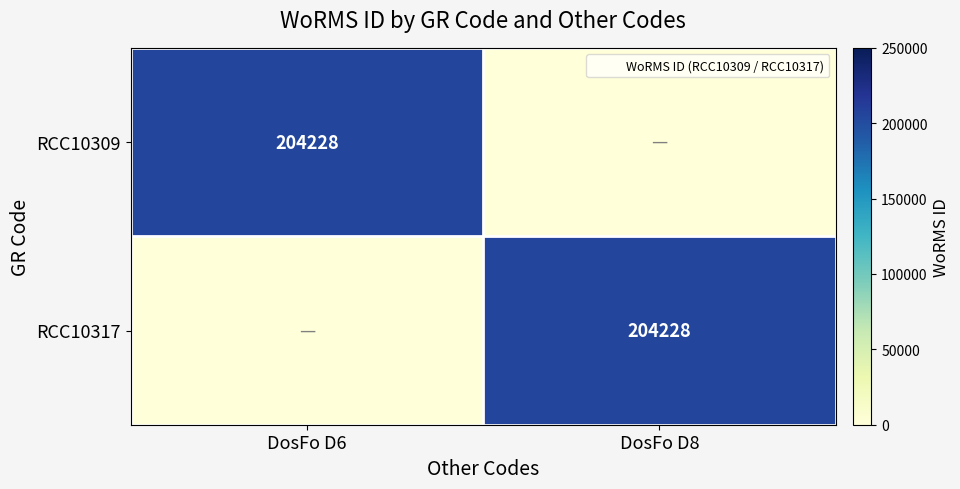

Where is RCC10317 nearest to the value 102114?

DosFo D6